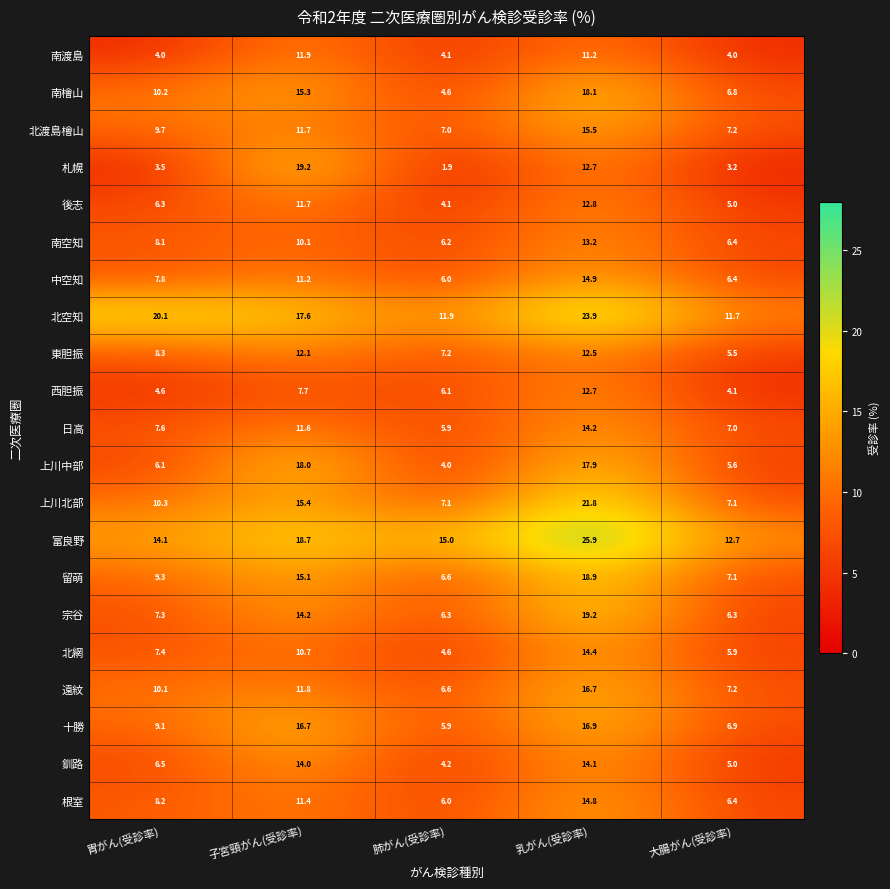

What is the approximate value of 日高 at 乳がん(受診率)?

14.2